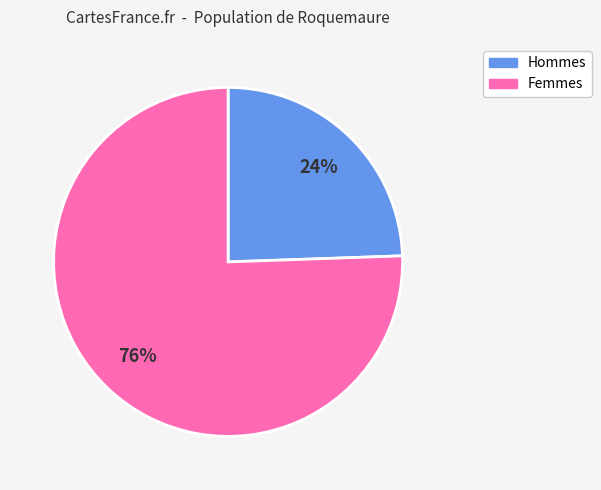

Is the sum of Femmes and Hommes greater than half?

Yes